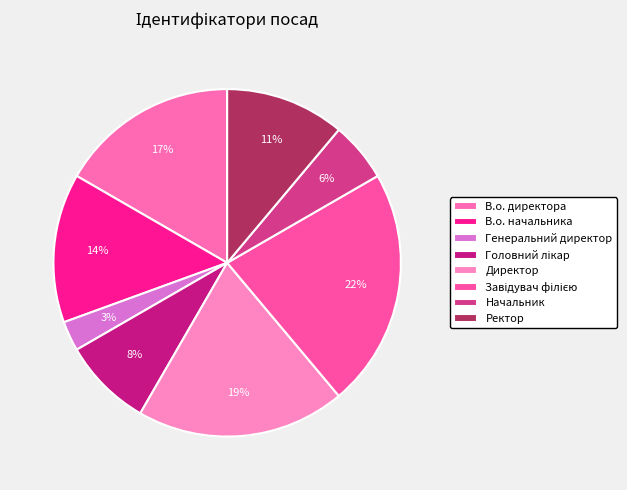

Does any single category account for the majority?

No